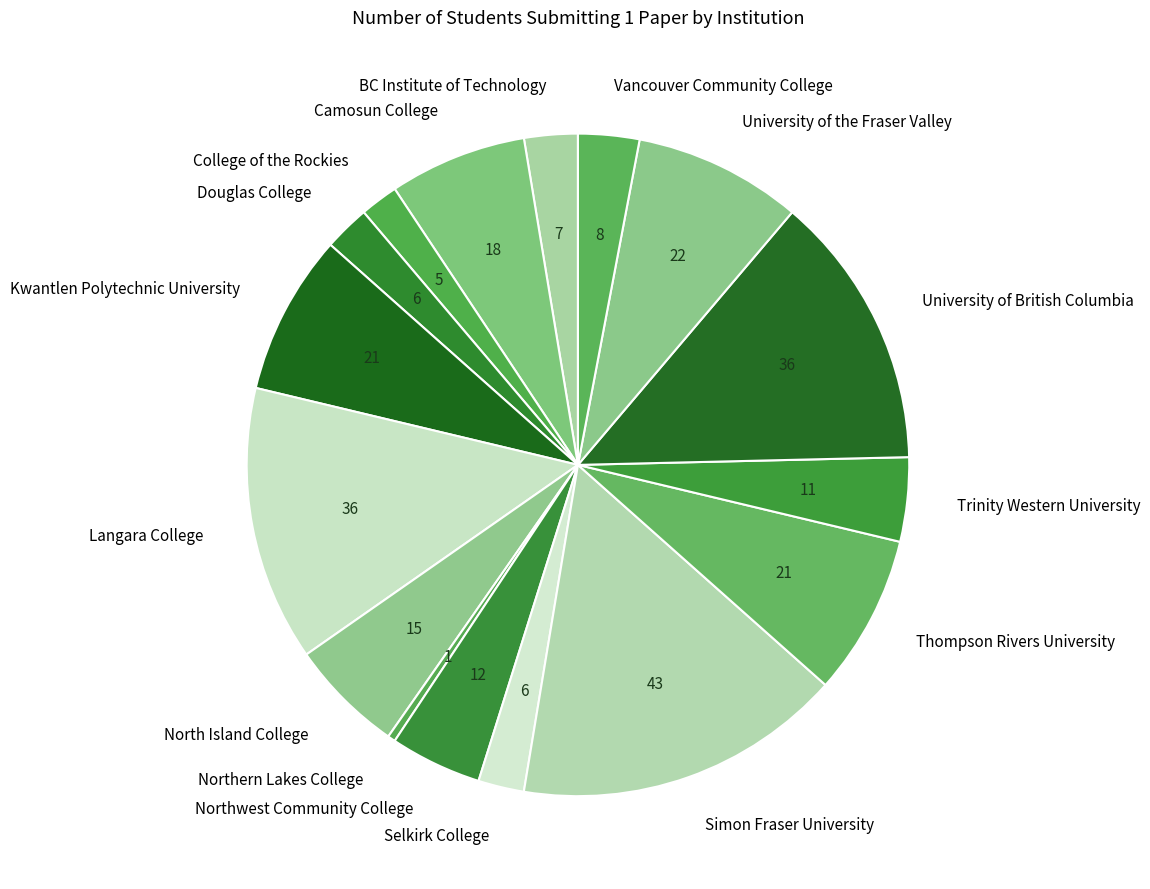

Is Camosun College the majority of the pie?

No